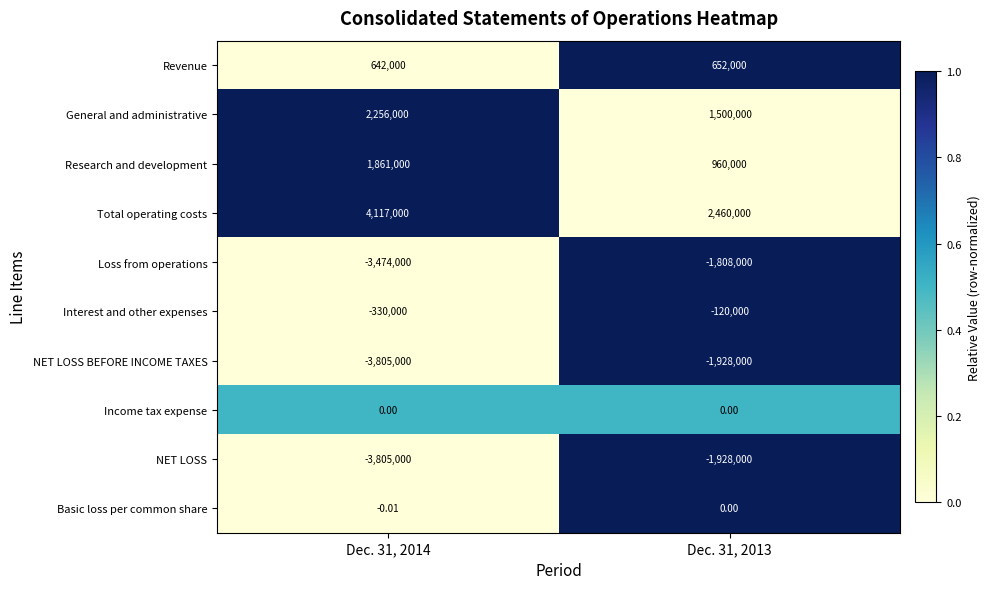

Is the value of Total operating costs at Dec. 31, 2014 greater than the value of Loss from operations at Dec. 31, 2013?

Yes